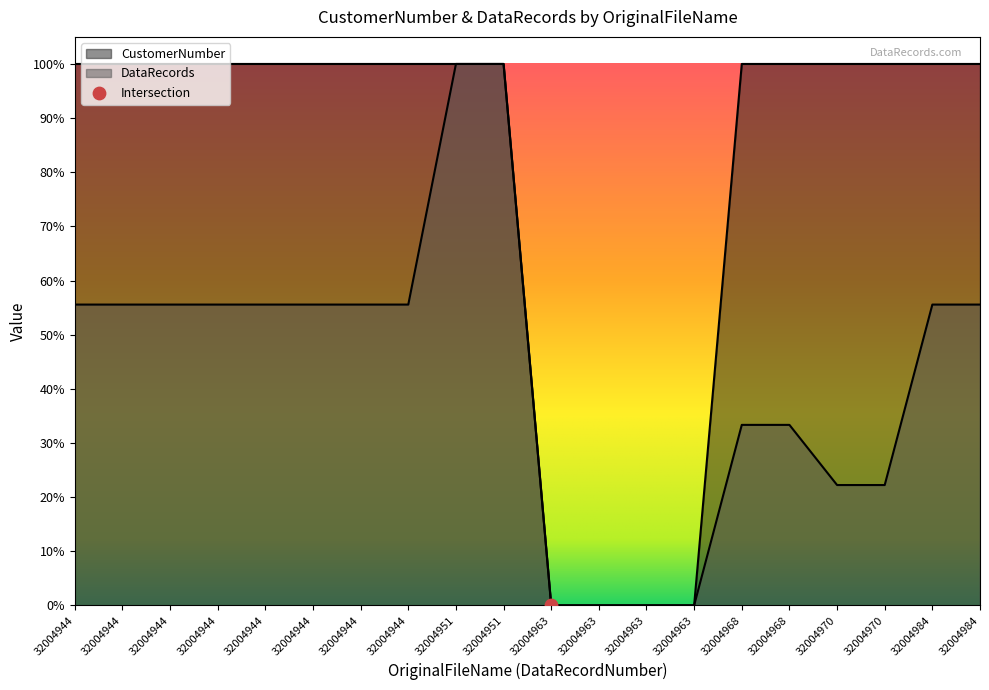

Which series has the largest total across all categories?

CustomerNumber